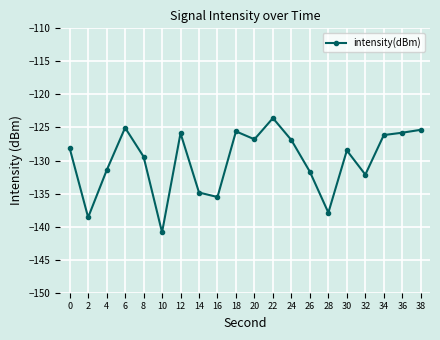

What is the difference between the maximum and second lowest values?

15.0